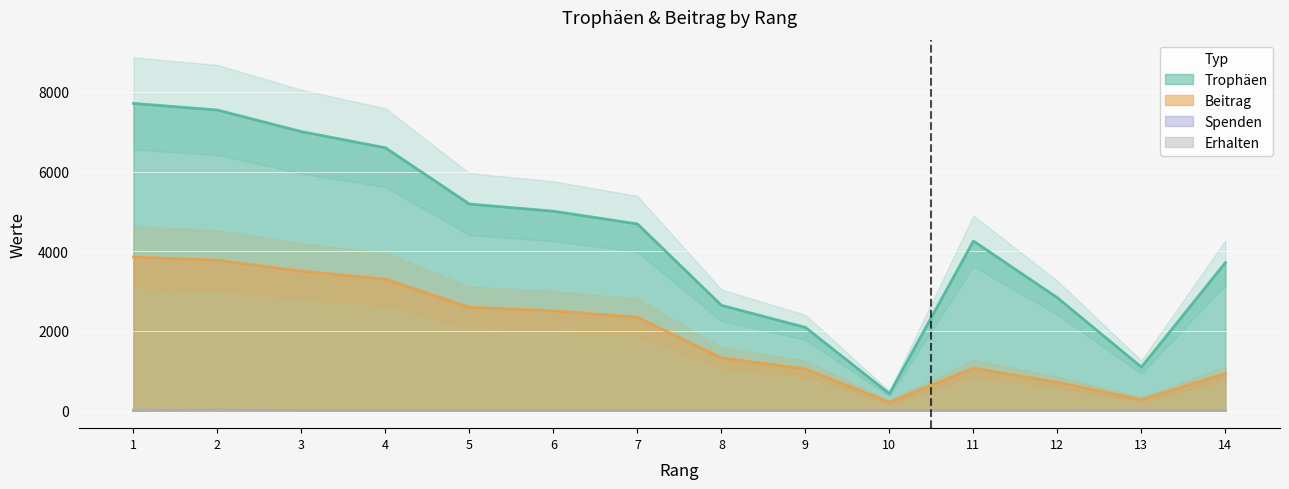

Where does the Trophäen series first go above 4685?

1